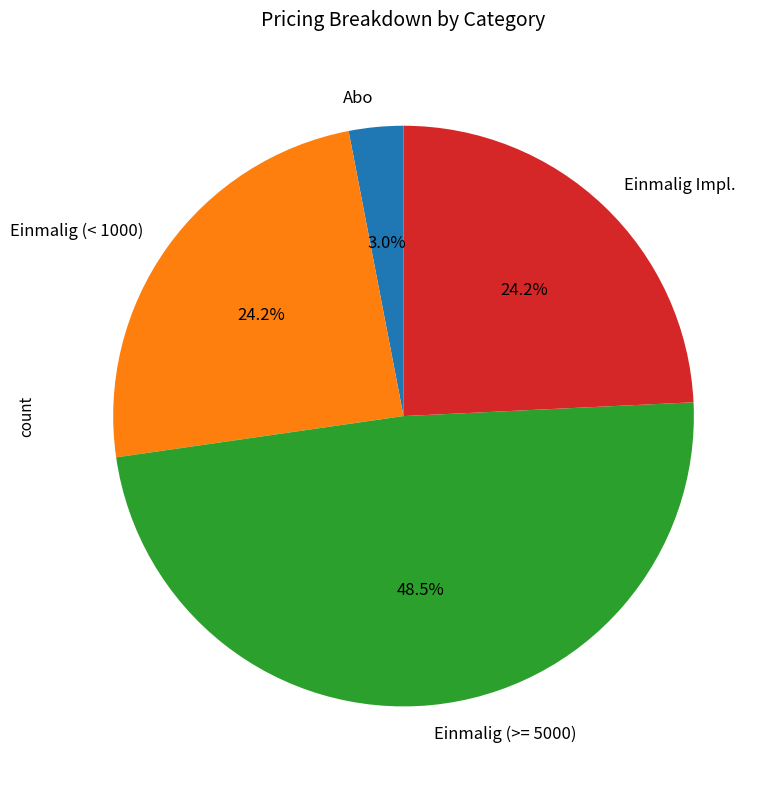

To the nearest percent, what portion does Abo represent?

3%